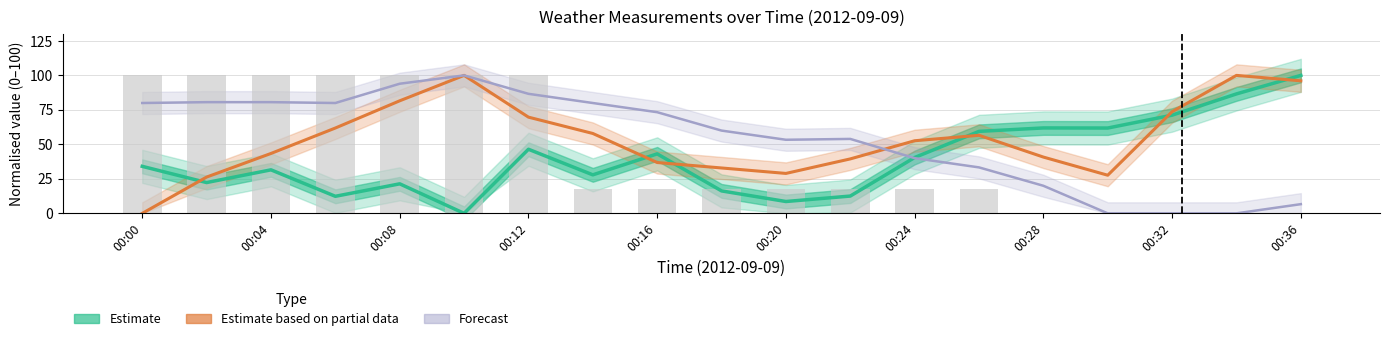

Which series has the largest range (max minus min)?

Estimate